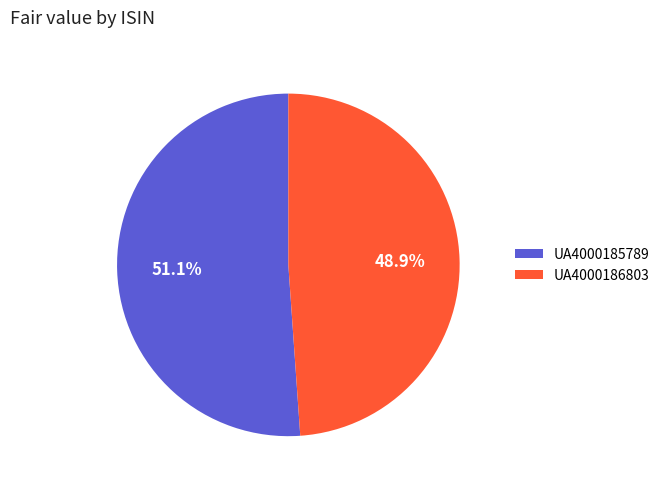

To the nearest percent, what is the combined percentage of UA4000186803 and UA4000185789?

100%